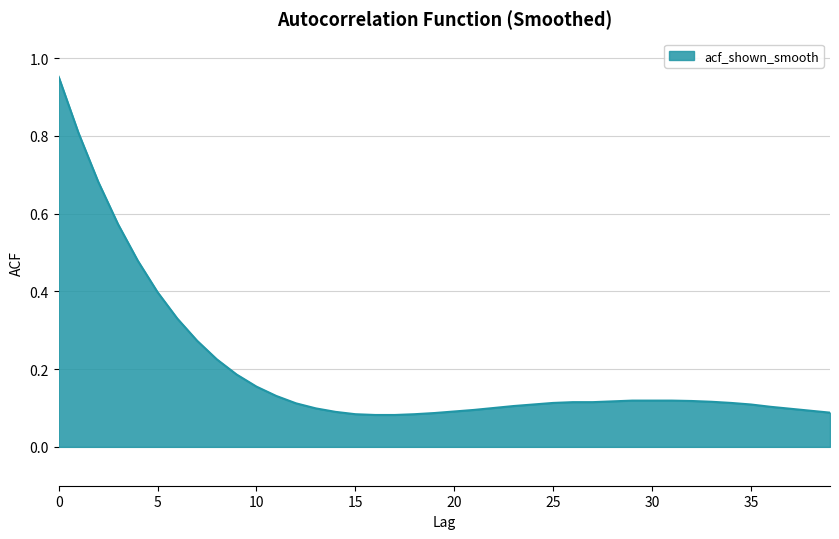

Does the chart display data point markers on the line(s)?

No